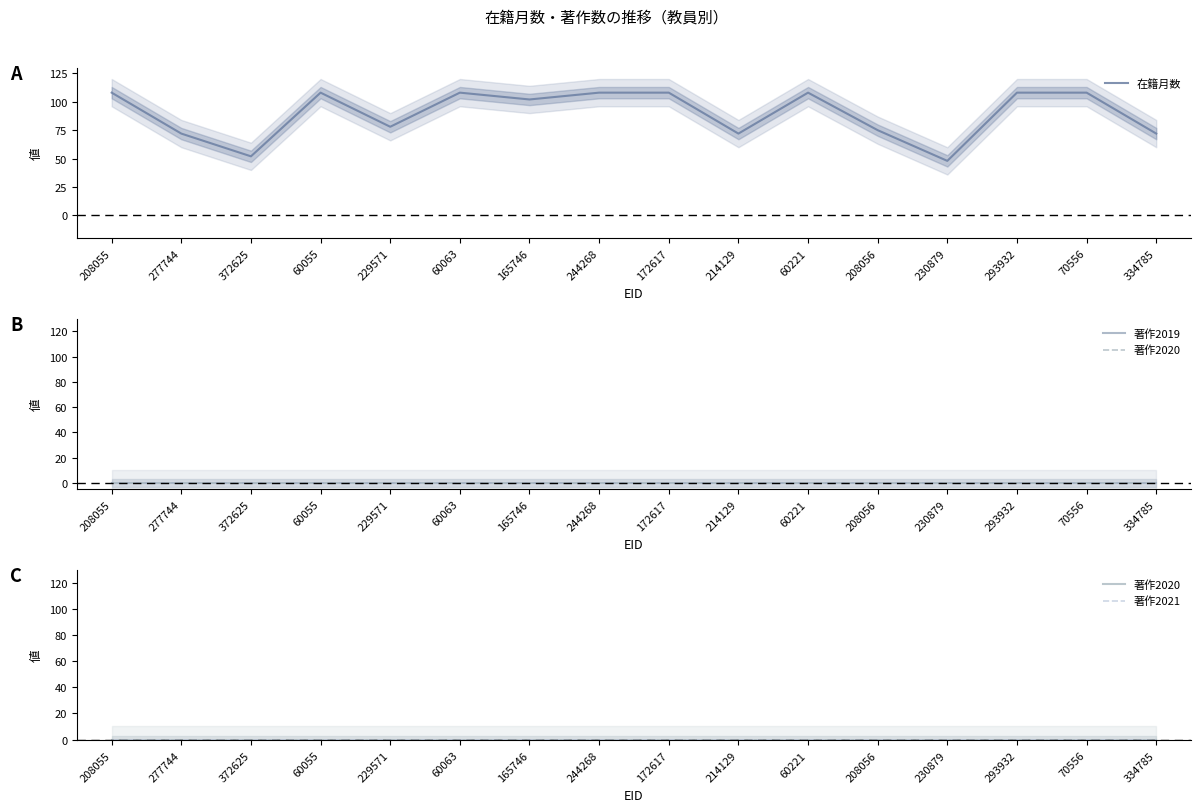

The 著作2019 series shows 0 at 208055. True or false?

True